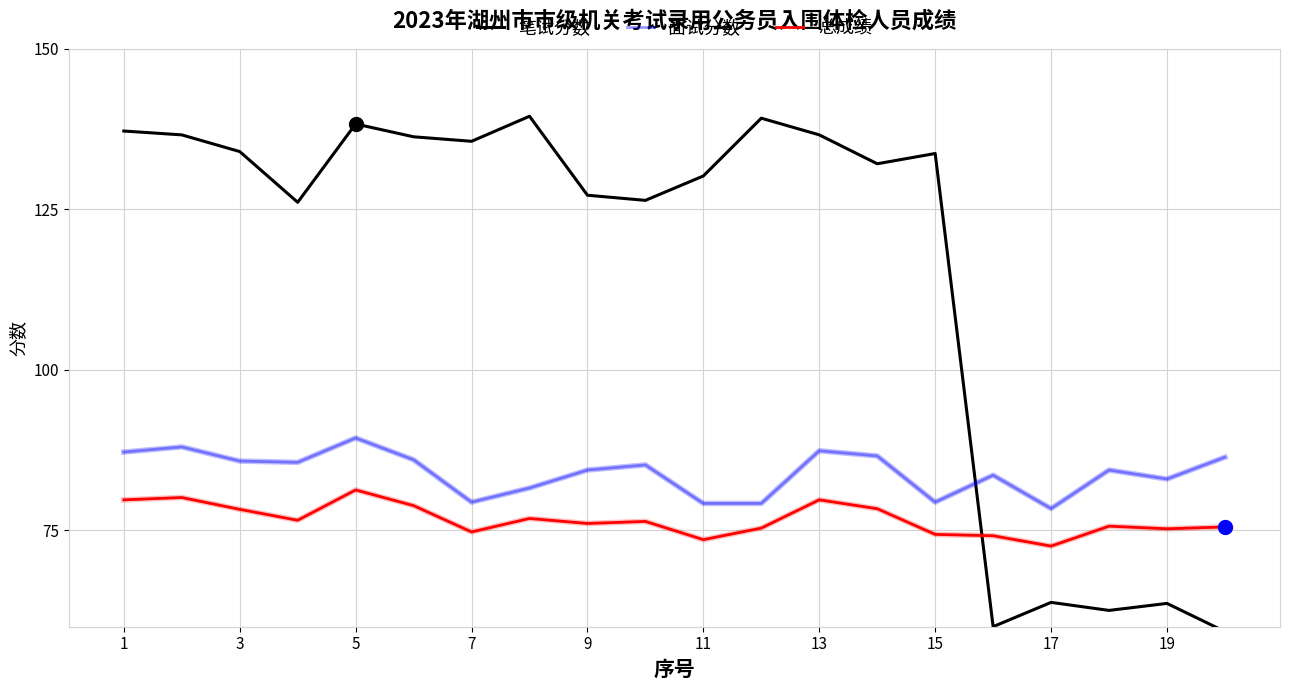

List the series in order of their peak value, highest first.

笔试分数, 面试分数, 总成绩